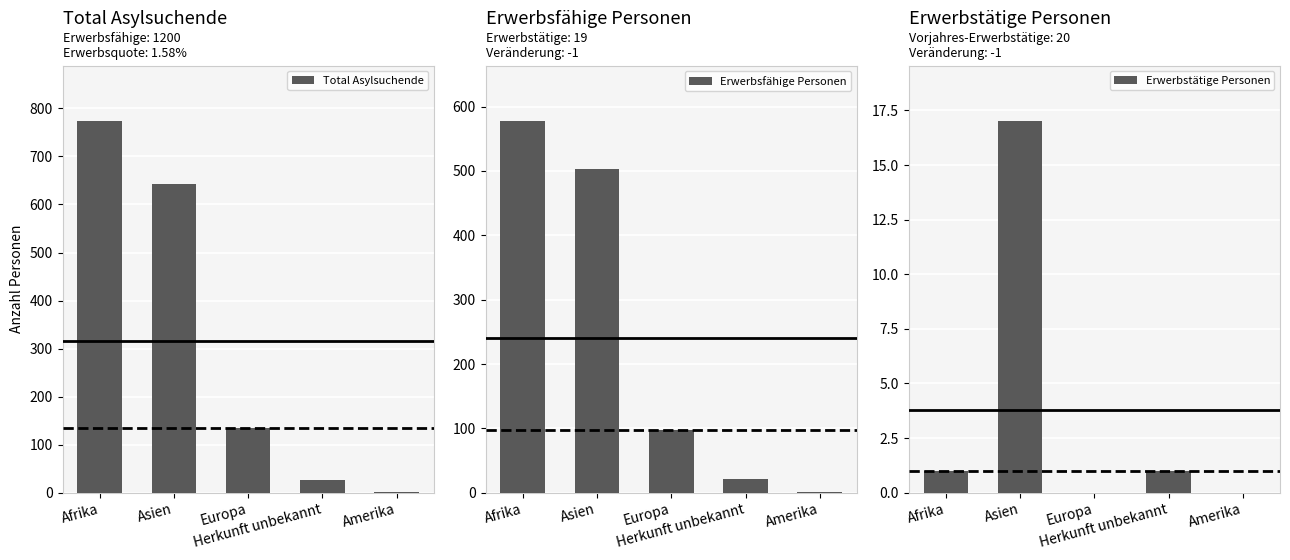

The value of Total Asylsuchende at Asien is 1039. True or false?

False